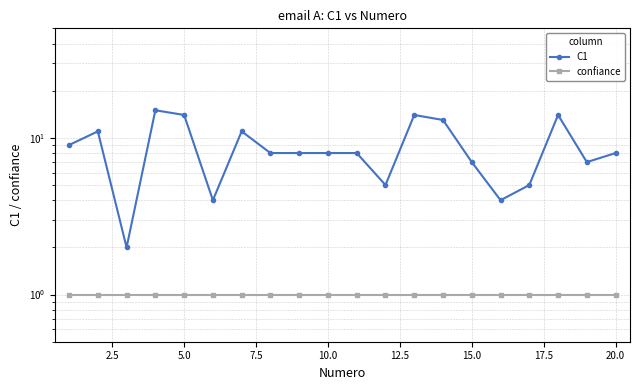

True or false: confiance has more than 0 points higher than both neighbors.

False